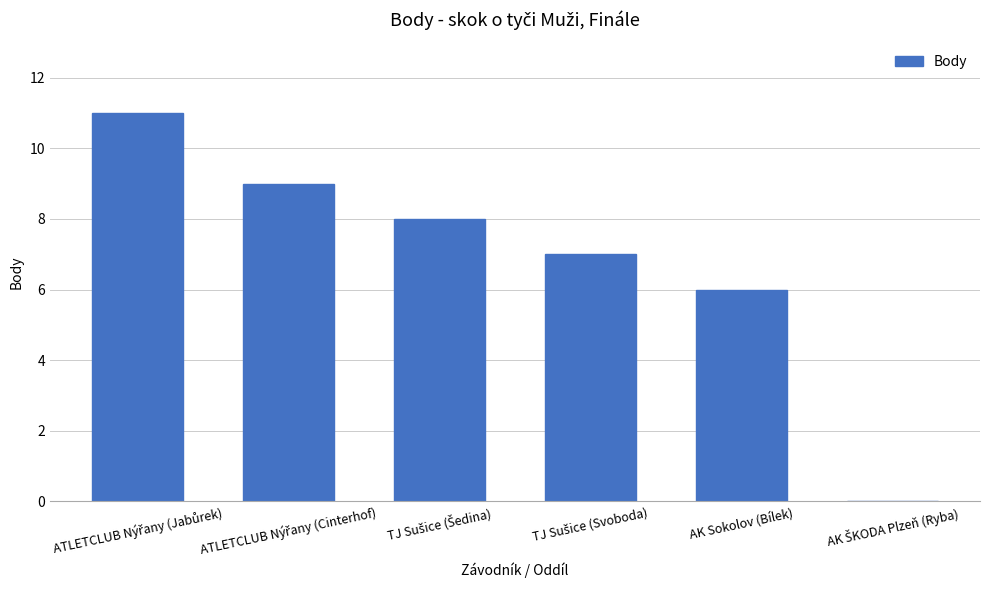

What is the maximum value shown in the chart?

11